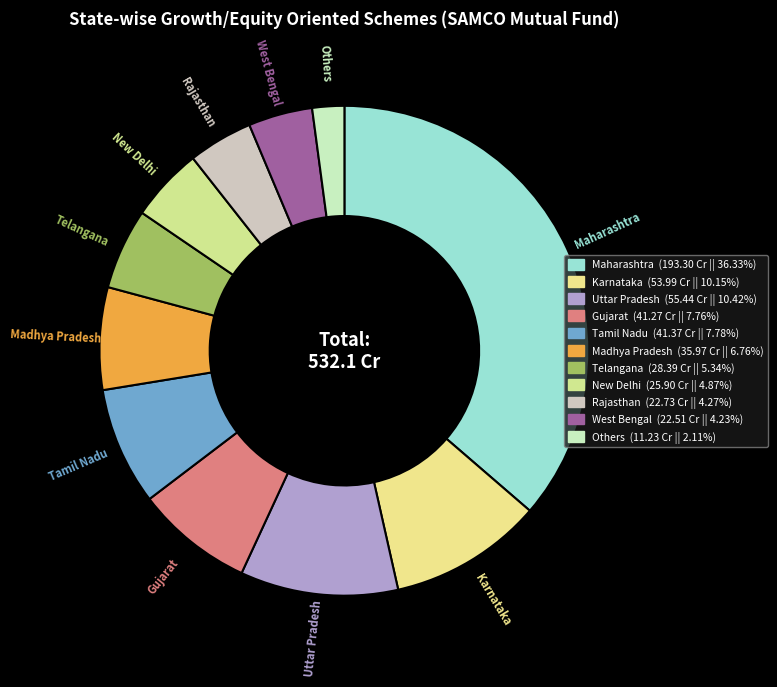

Does any single category account for the majority?

No